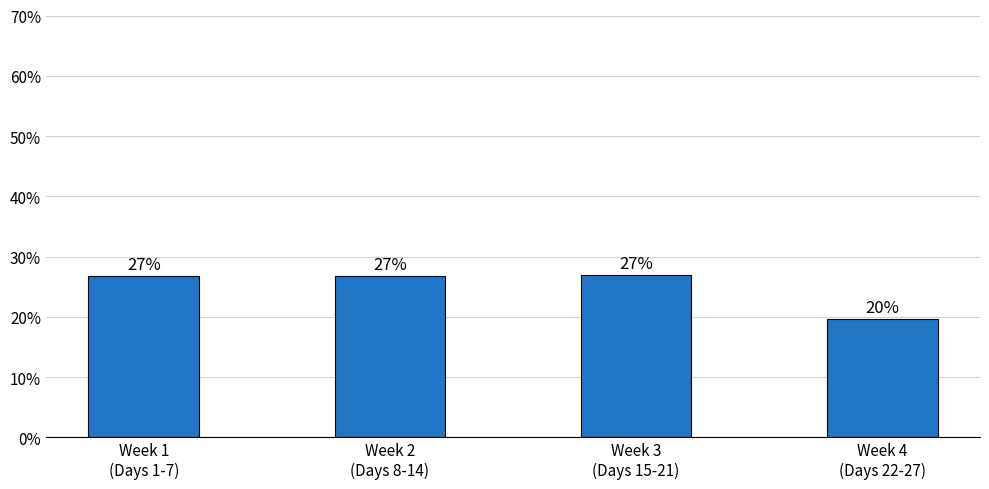

Does the chart contain any negative values?

No